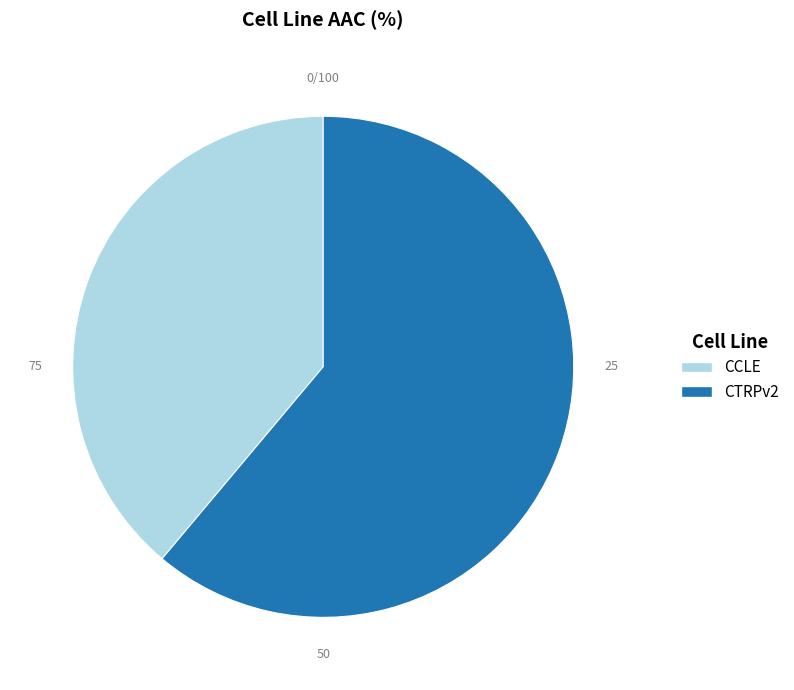

Is there any slice that represents more than half of the pie?

Yes